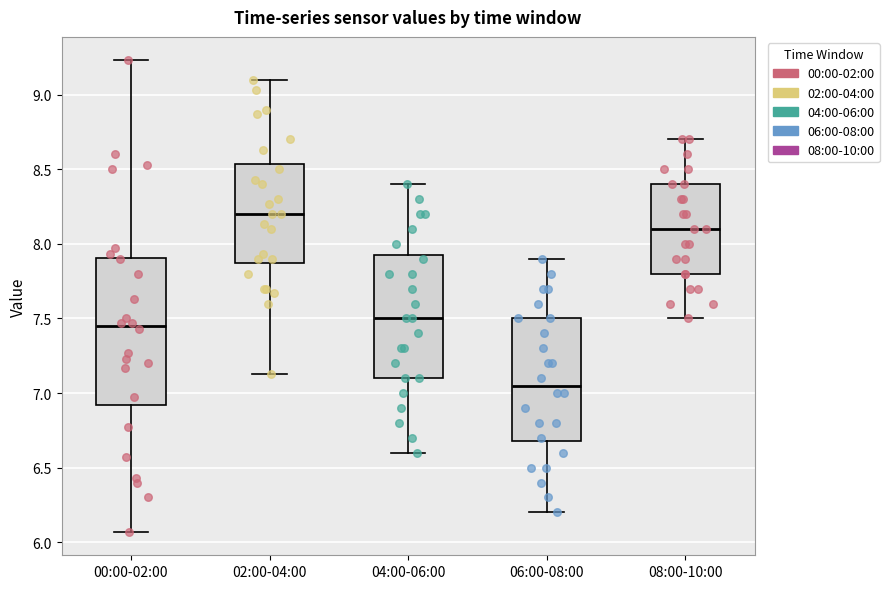

Reading left to right, transcribe this box plot: for each box, give where its median line is, the range the box spans, and where its two whiskers end, as read against the y-axis. The values are not printed on the chart, so give them approximately, as read against the axis.

00:00-02:00: median 7.45, box 6.90 to 7.90, whiskers 6.05 to 9.25
02:00-04:00: median 8.20, box 7.90 to 8.55, whiskers 7.15 to 9.10
04:00-06:00: median 7.50, box 7.10 to 7.95, whiskers 6.60 to 8.40
06:00-08:00: median 7.05, box 6.70 to 7.50, whiskers 6.20 to 7.90
08:00-10:00: median 8.10, box 7.80 to 8.40, whiskers 7.50 to 8.70